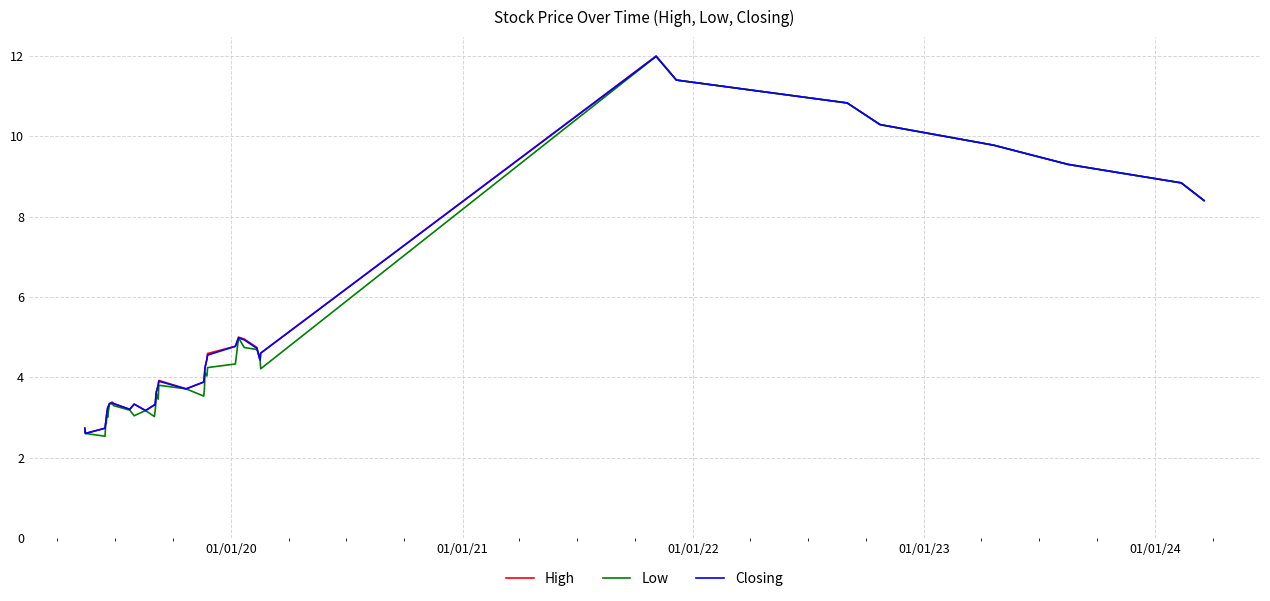

What is the highest value of the Low series?

12.0